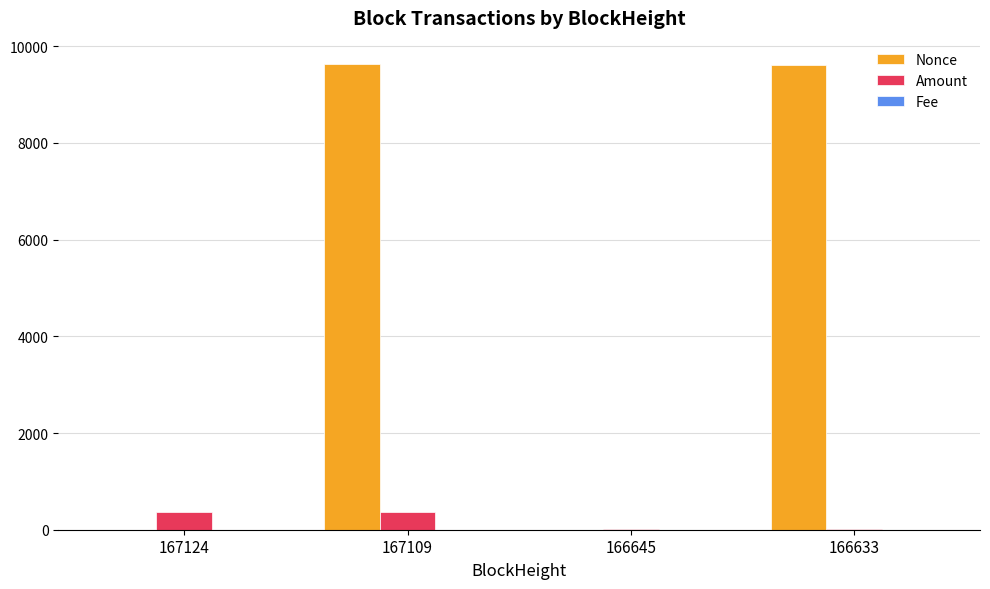

The value of Nonce at 166645 is 0.0. True or false?

True